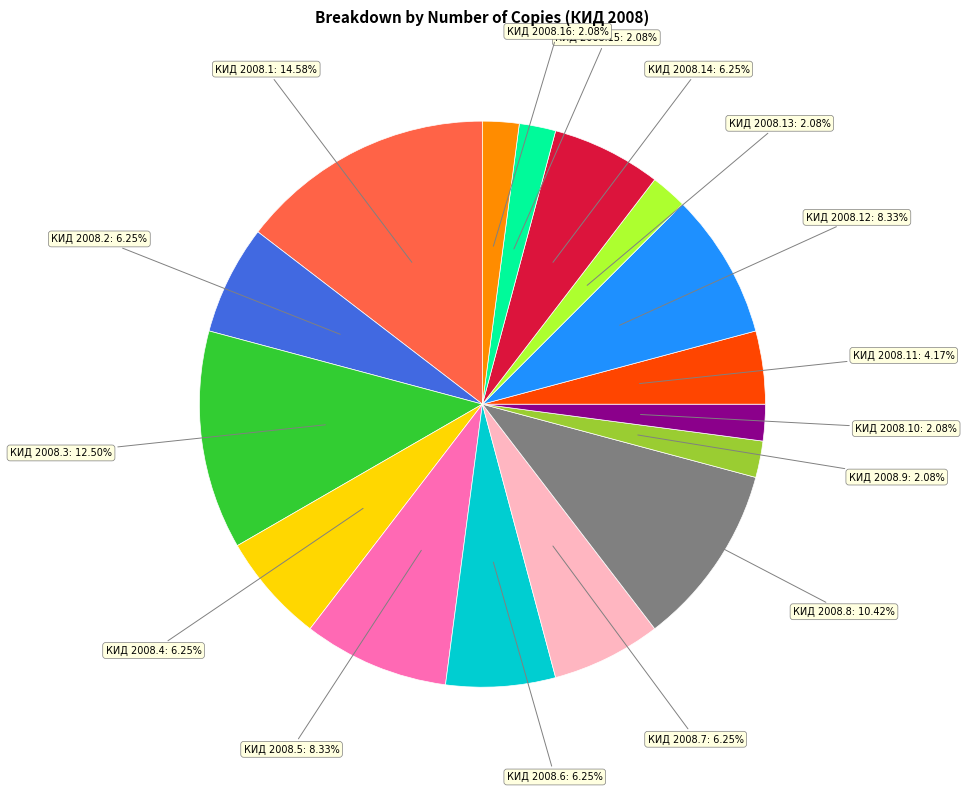

Is there a majority slice in this chart?

No